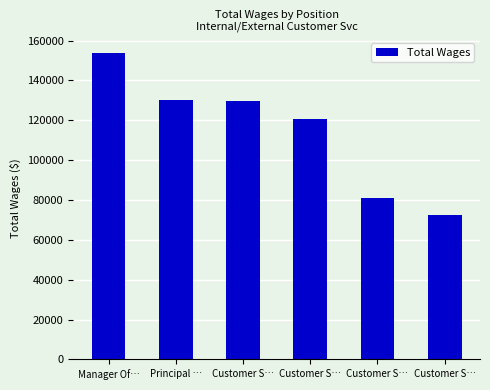

What is the change in value from Principal … to Customer S…?

-57932